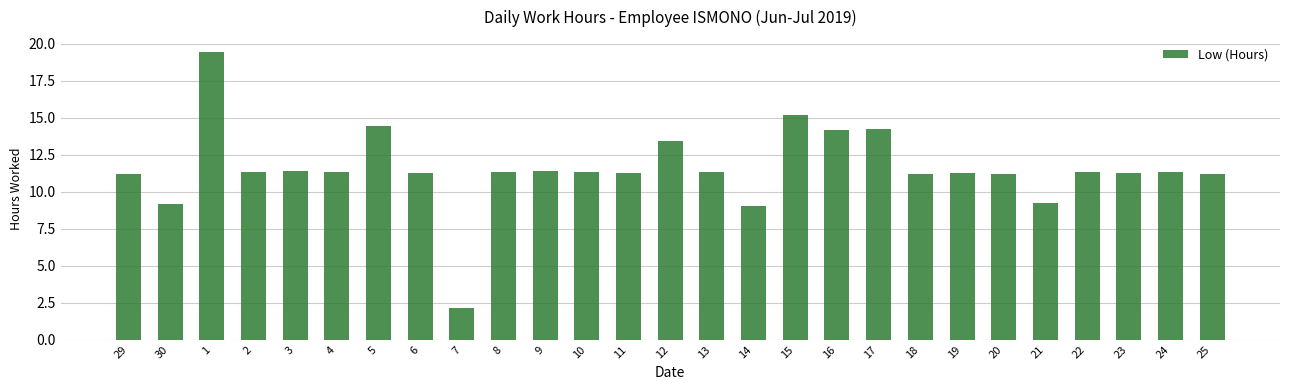

Approximately how many times larger is the value at 9 compared to 22?

1.0